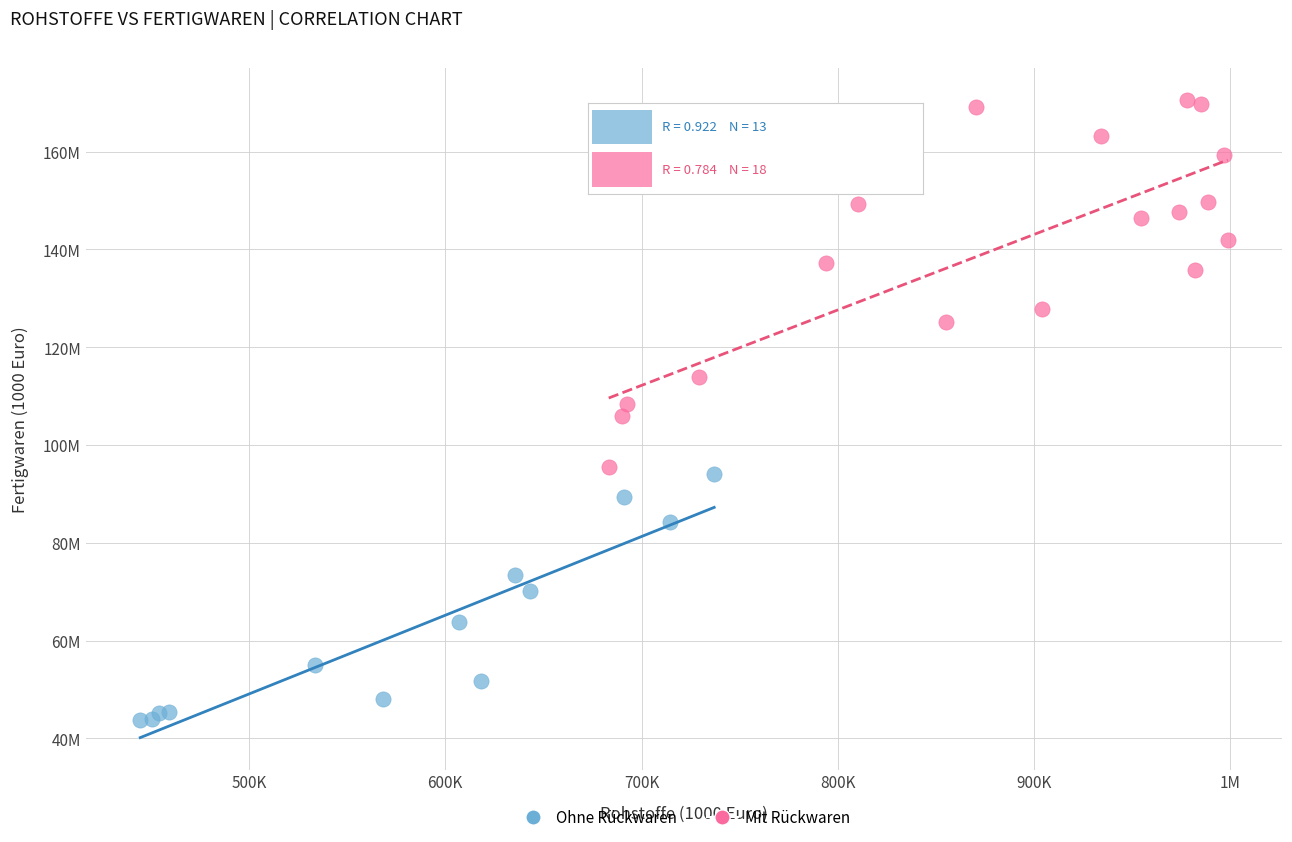

What are all the series names shown in the legend?

Ohne Rückwaren, Mit Rückwaren